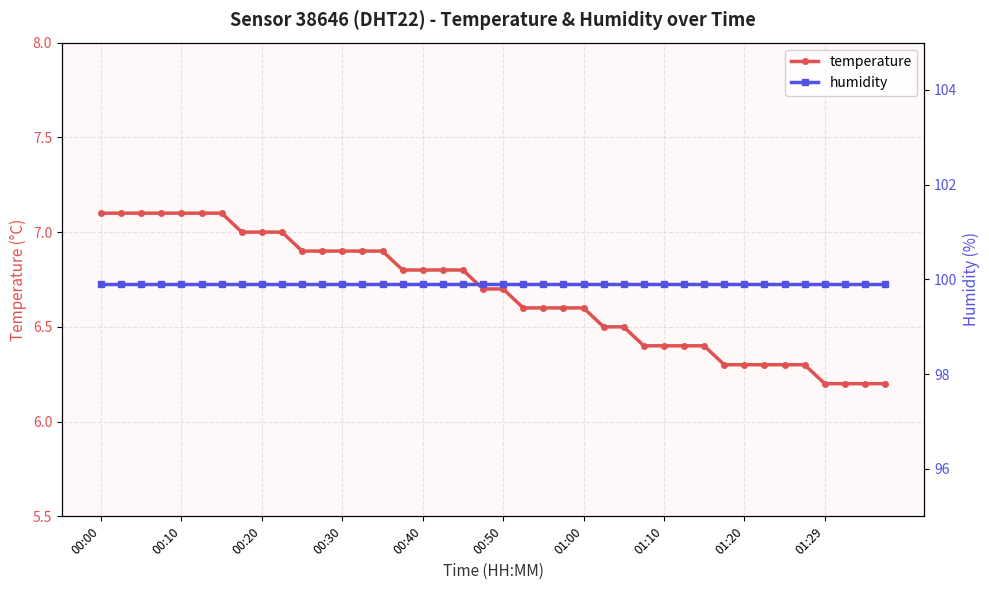

Which series has the largest total across all categories?

humidity